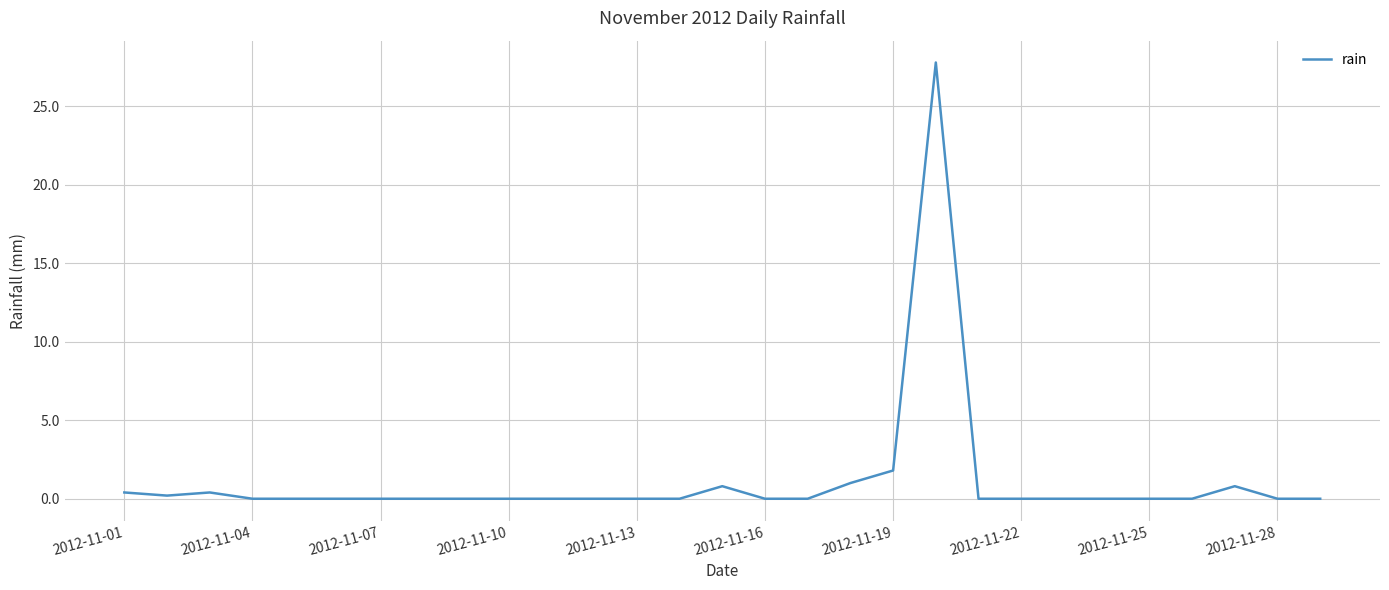

Count the number of categories in the chart.

29